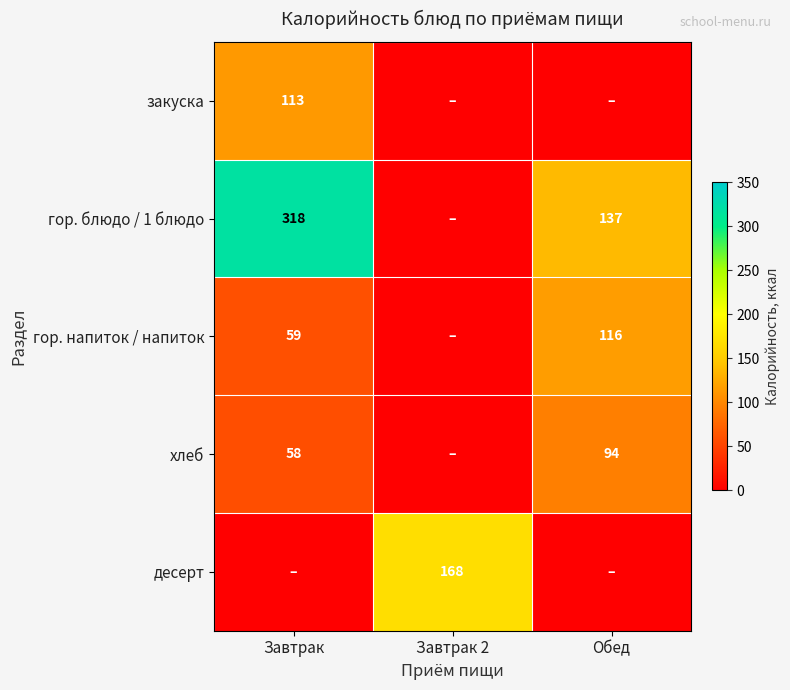

True or false: гор. блюдо / 1 блюдо has a value of 318 at Завтрак.

True